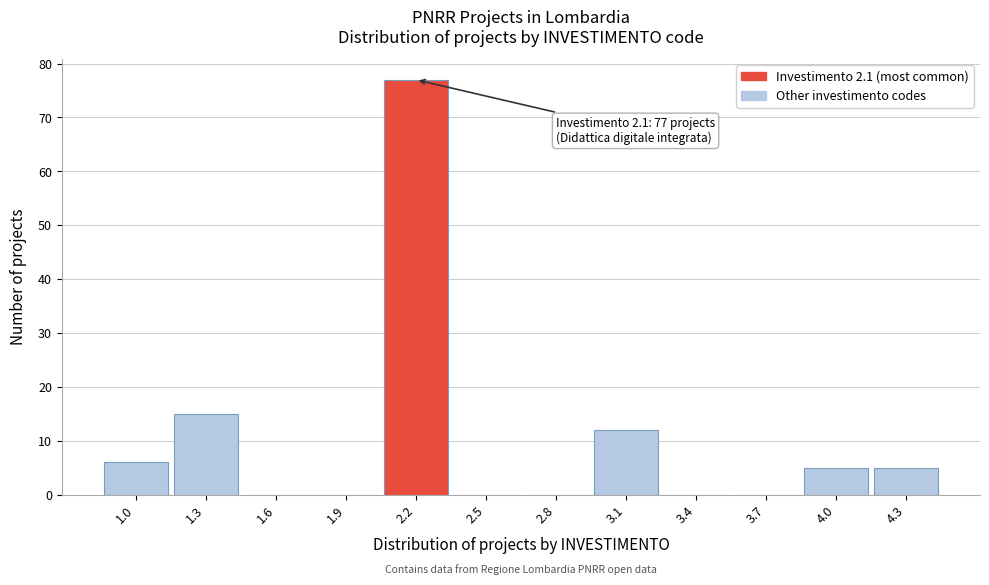

Which range on the x-axis has the tallest bar?

2.05 to 2.35